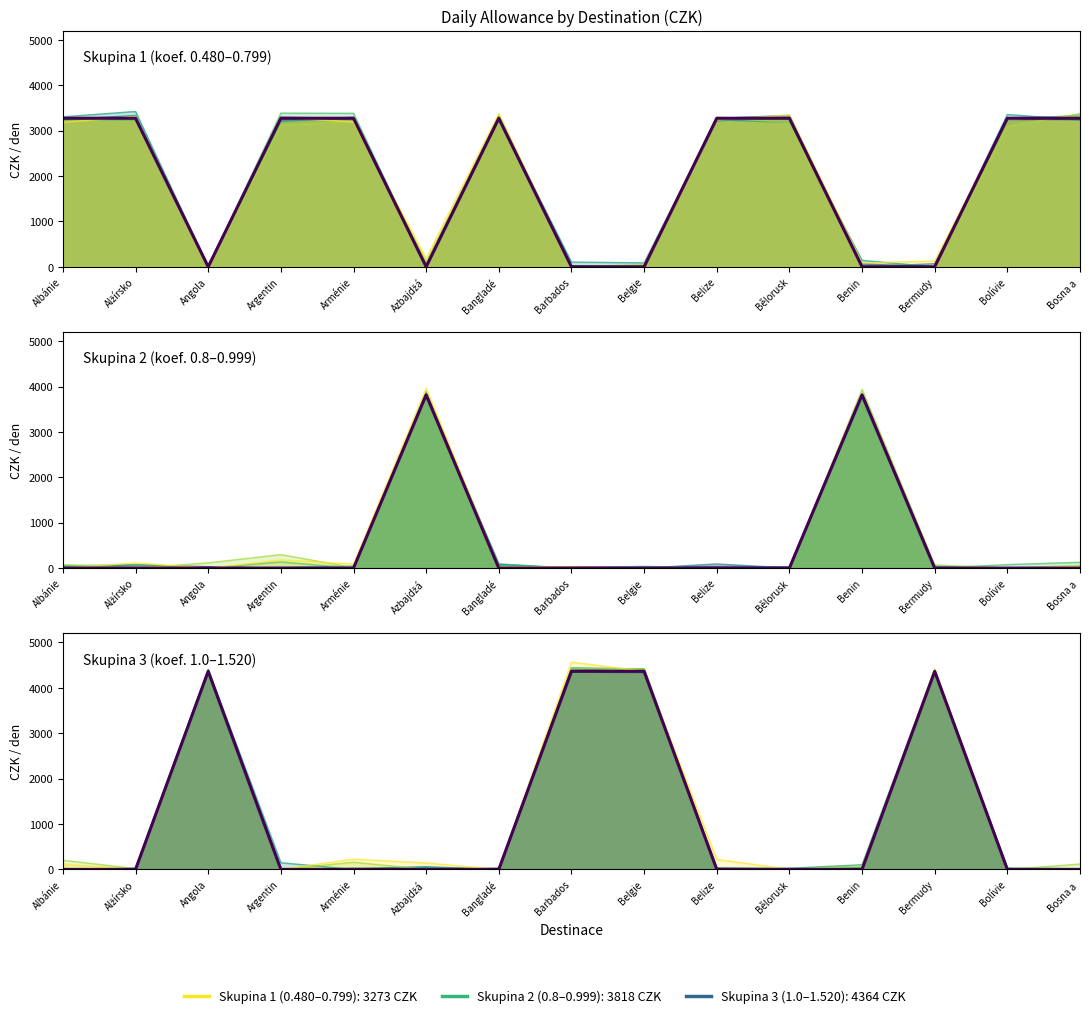

Where is Skupina 3 (koef. 1.0–1.520) (hlavní) nearest to the value 2182?

Albánie